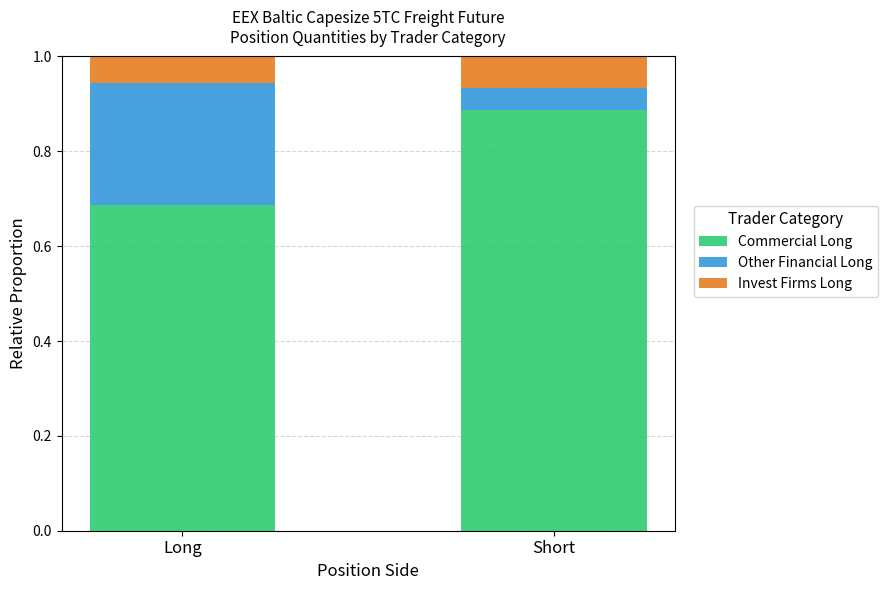

Rank the categories by Commercial Long value from lowest to highest.

Long, Short